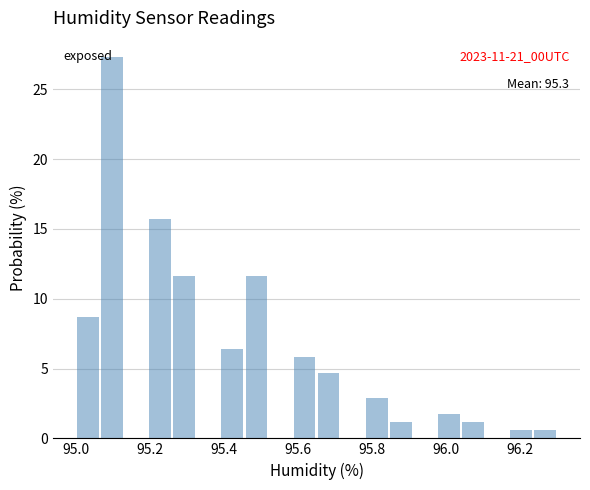

Read against the x-axis, roughly where is the centre of the tallest bar?

95.10